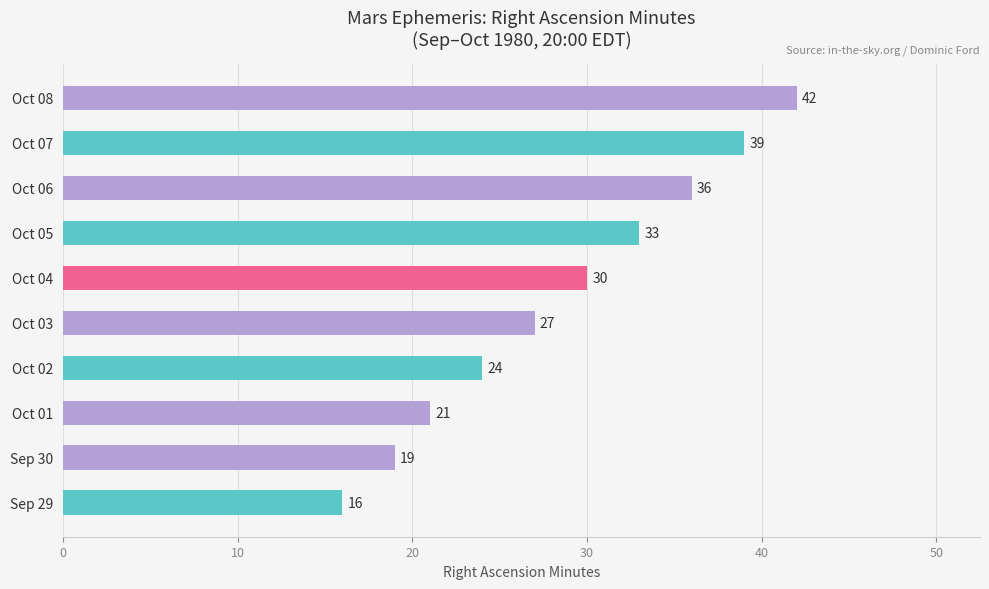

Reading bottom to top, transcribe all the data shown in this chart.

16	19	21	24	27	30	33	36	39	42